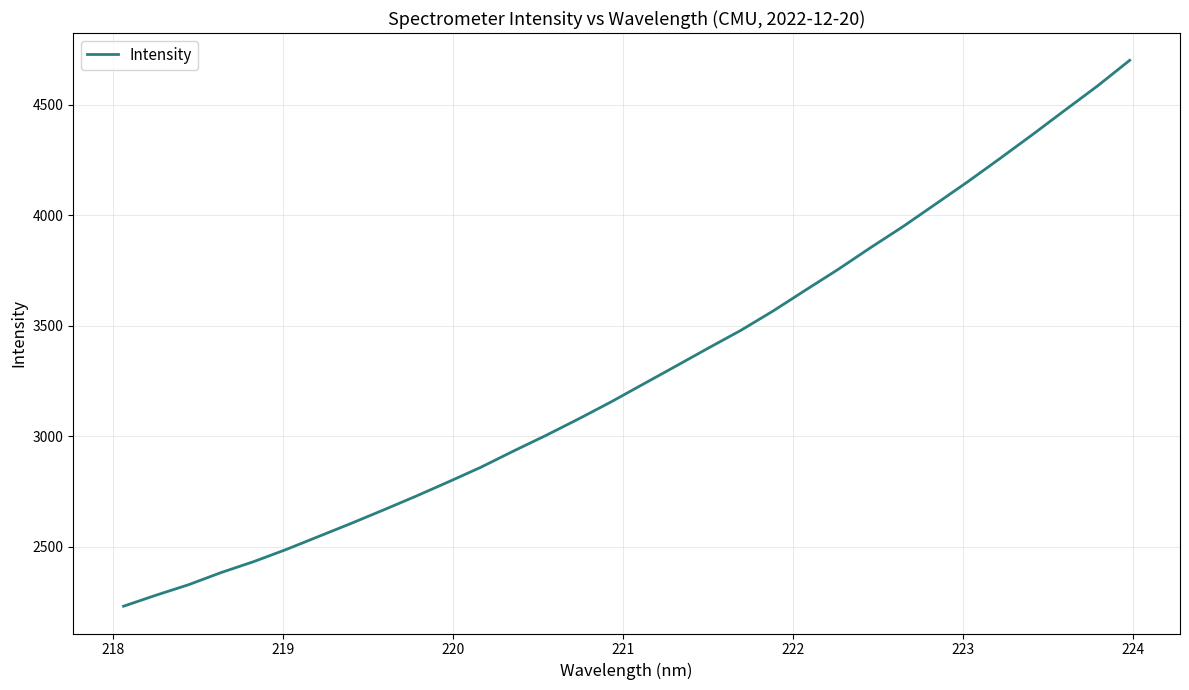

What is the smallest value displayed?

2231.7